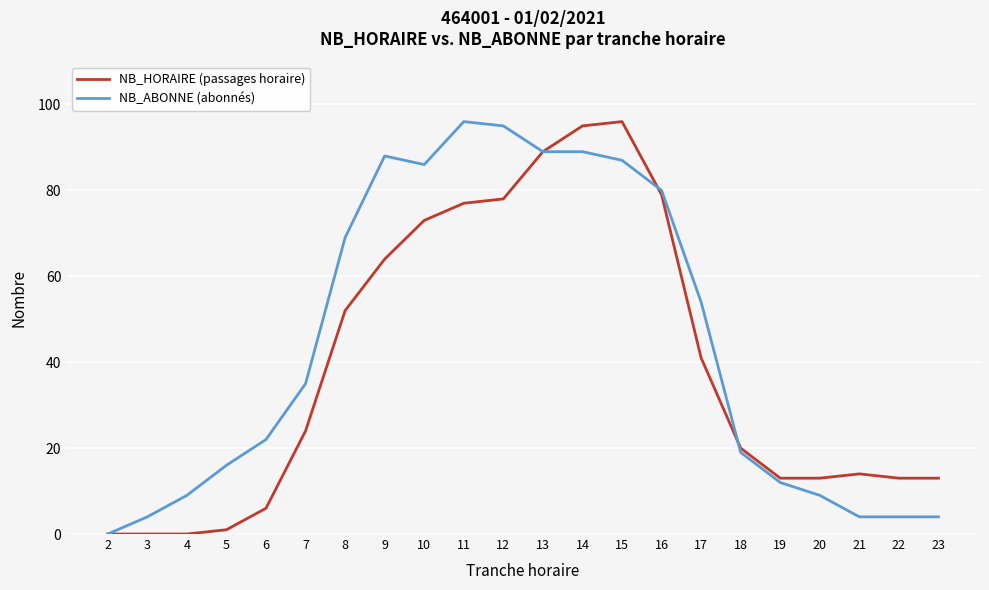

Which series has the largest total across all categories?

NB_ABONNE (abonnés)